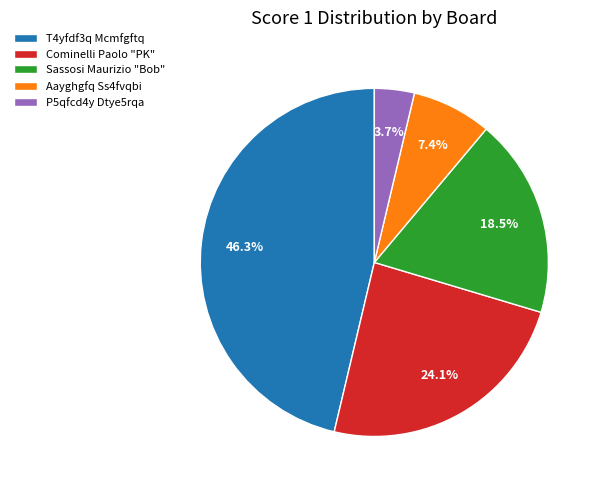

Does Sassosi Maurizio "Bob" represent more than half of the total?

No